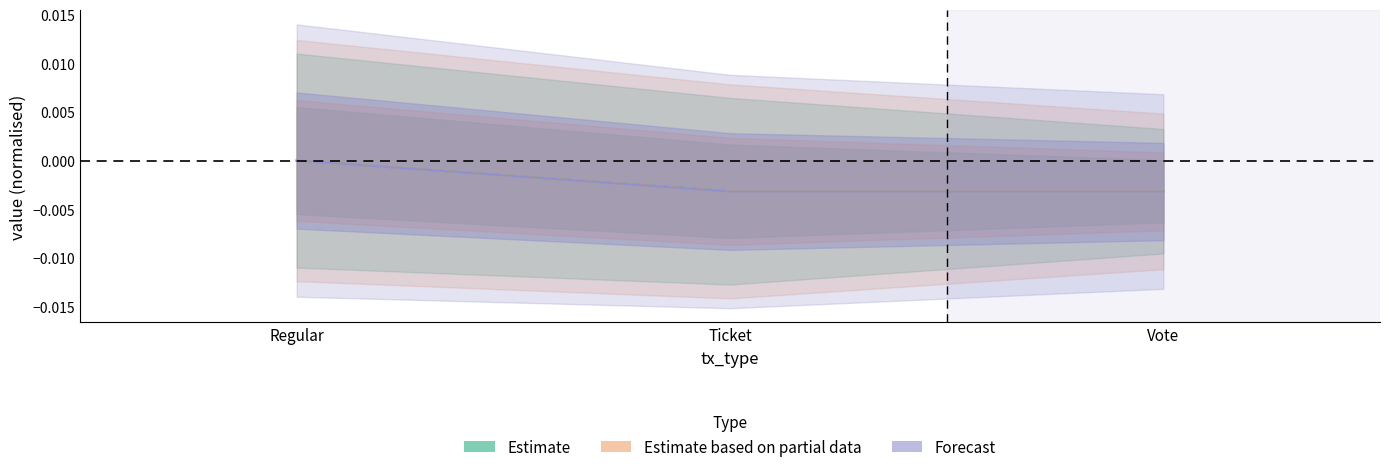

The Estimate series shows -0.0 at Ticket. True or false?

False